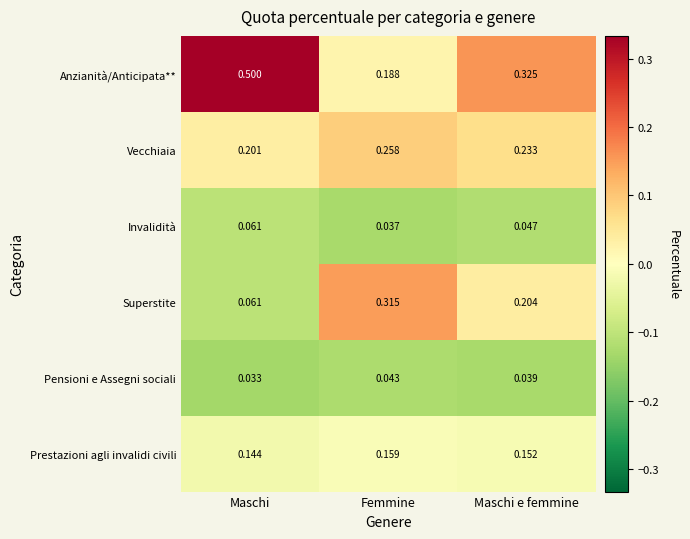

Which series has the widest spread of values?

Anzianità/Anticipata**